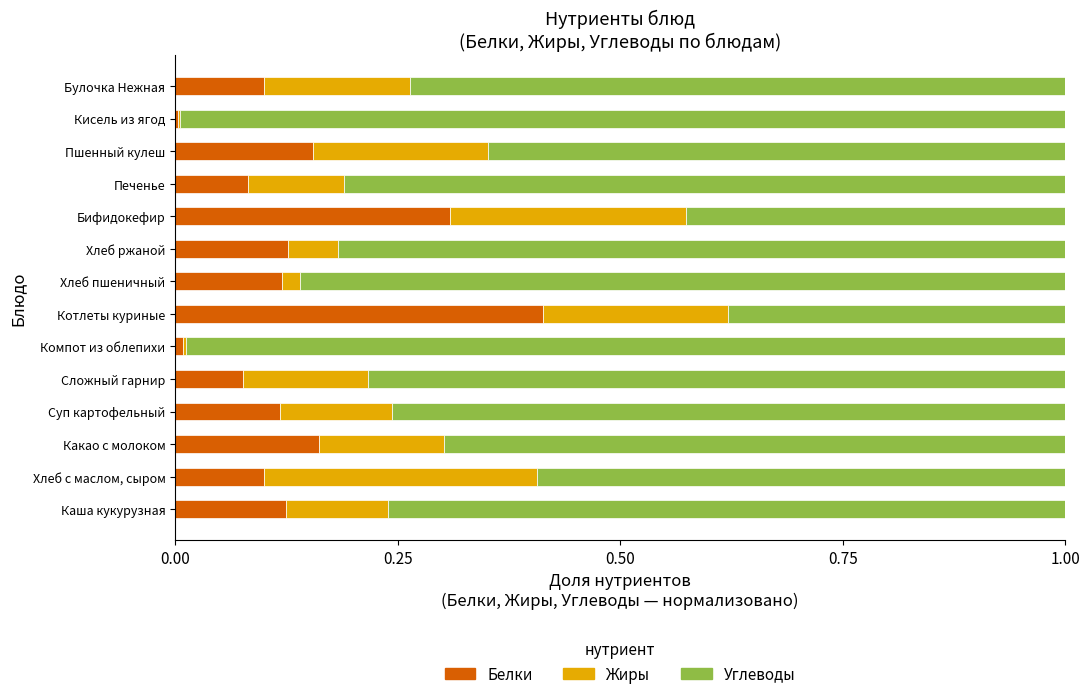

At which label does Белки reach its peak?

Котлеты куриные